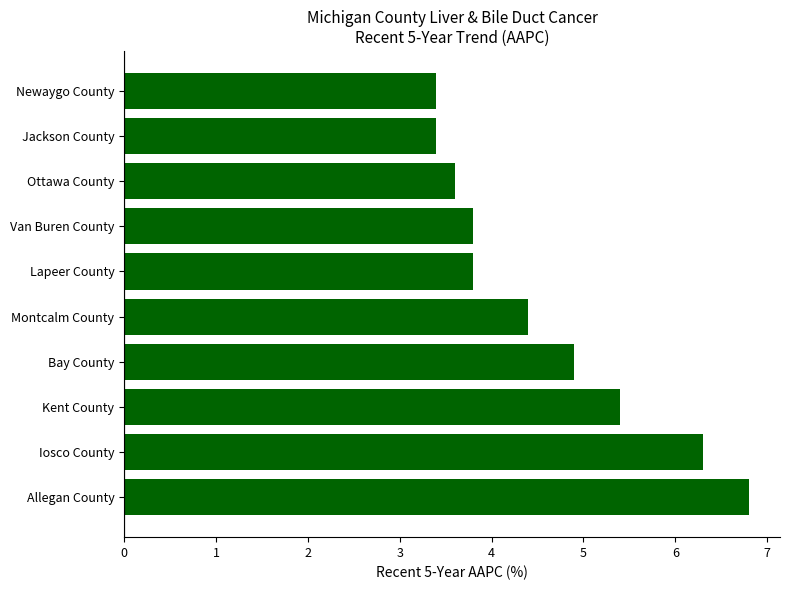

Between Jackson County and Bay County, which is larger?

Bay County